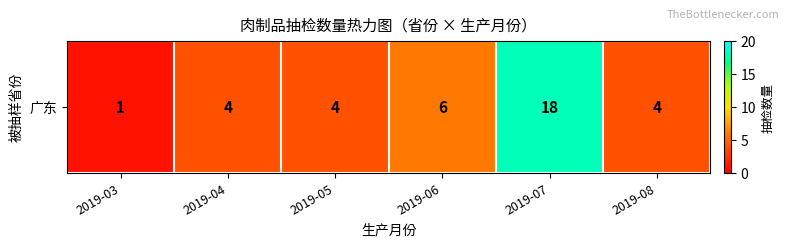

At which label is the value closest to 9?

2019-06